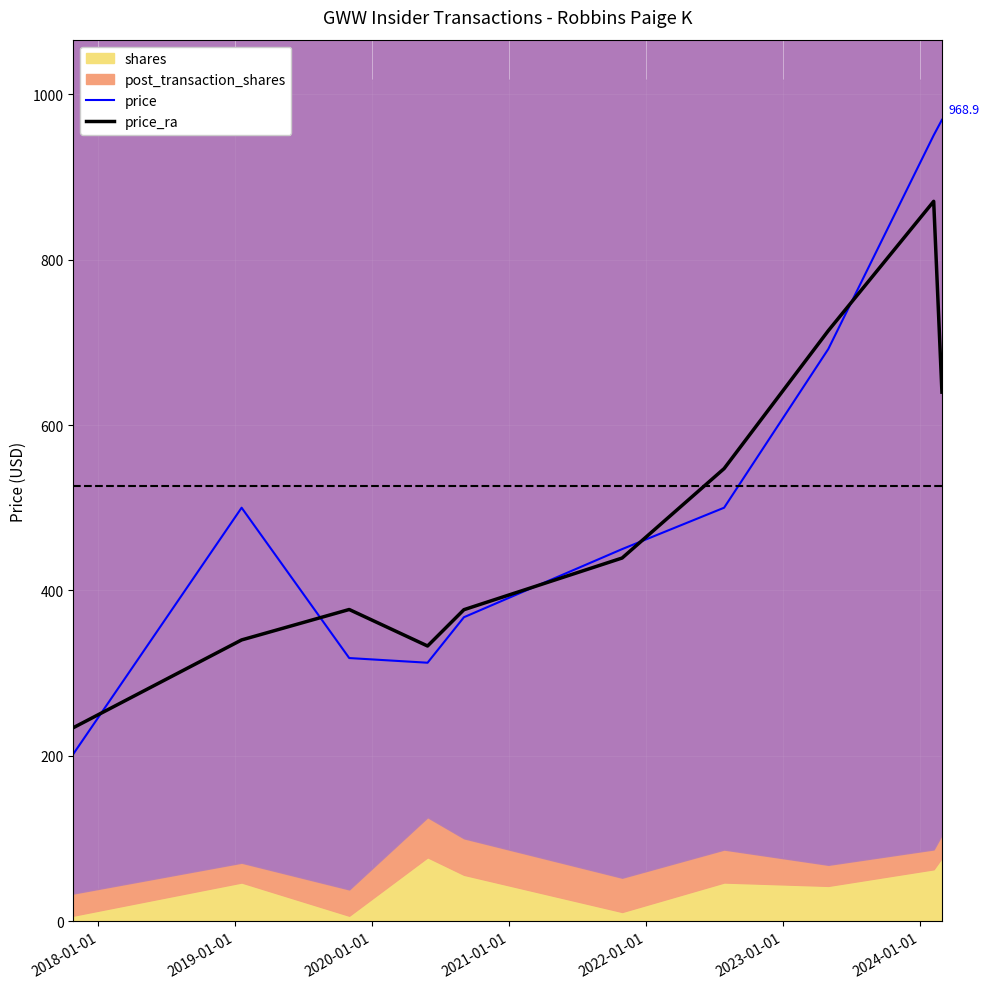

Which series has the largest total across all categories?

price